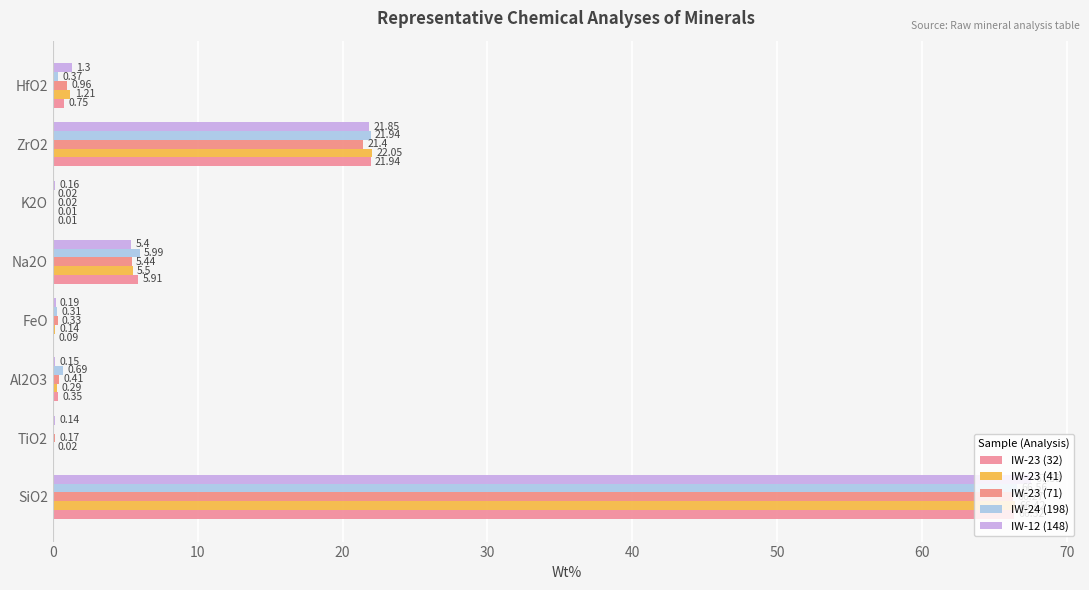

What is the value of the IW-23 (32) bar at the 4th from the left?

0.1